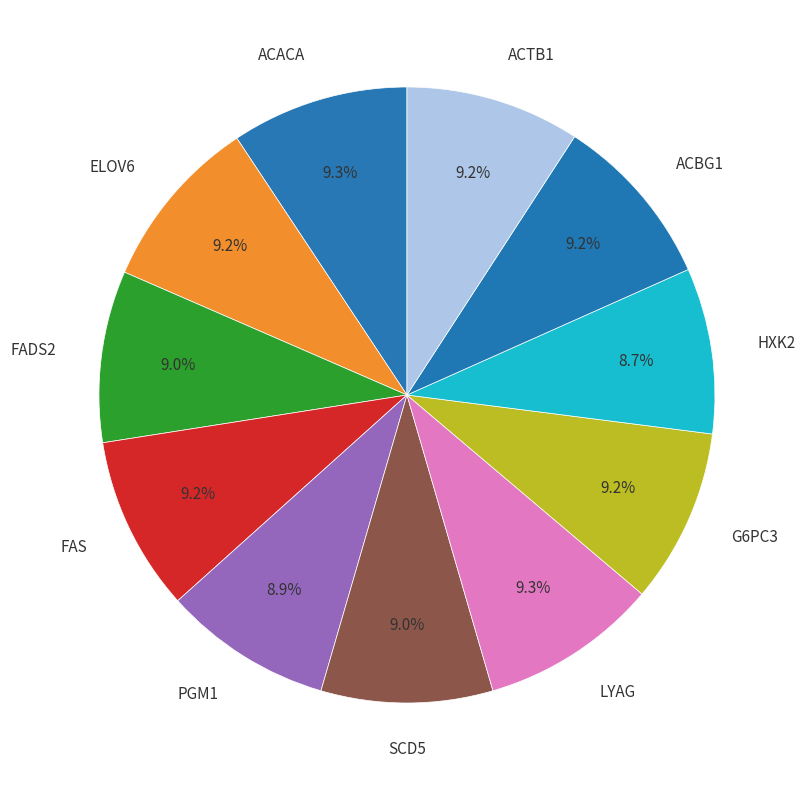

Does any single category account for the majority?

No